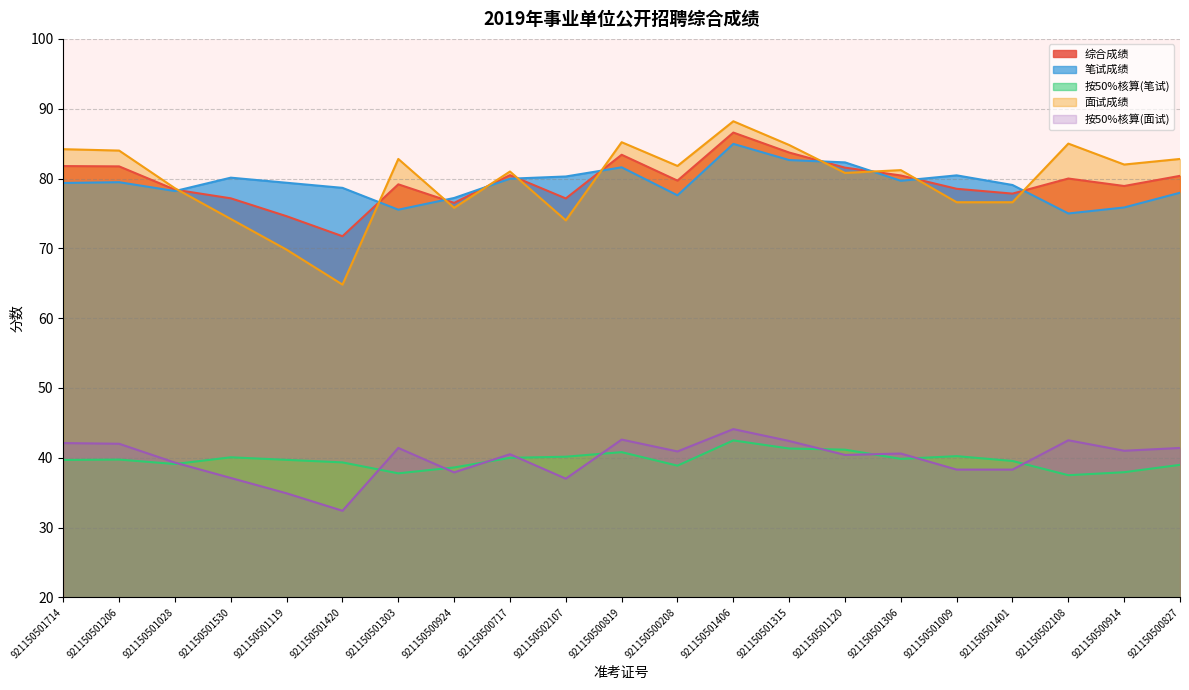

The value of 按50%核算(笔试) at 921150502108 is 50.3. True or false?

False